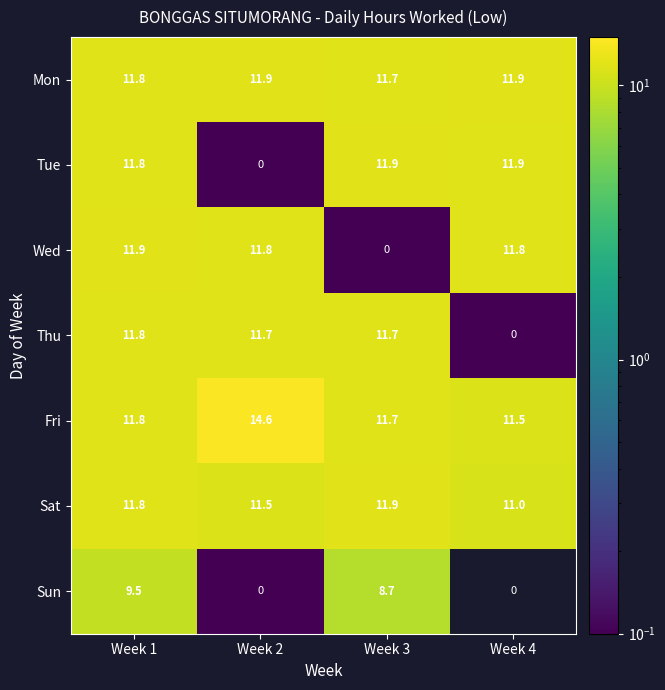

At which label is Fri closest to 13?

Week 1